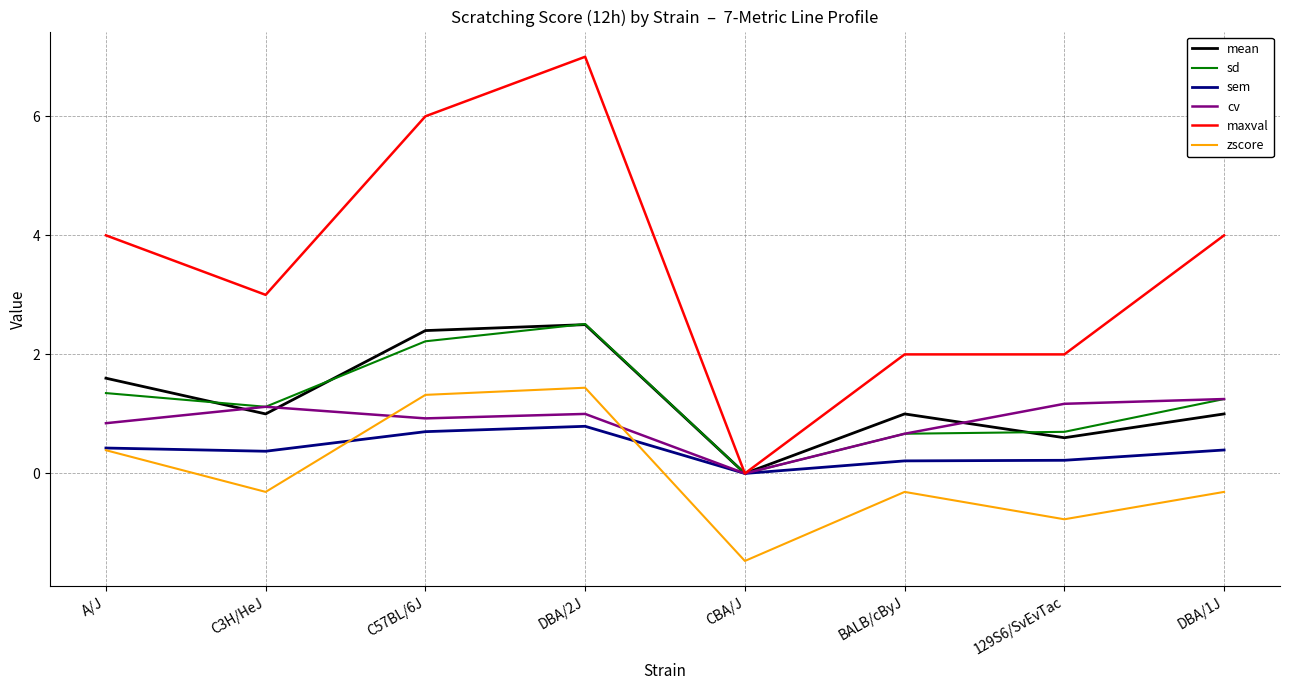

At which category does the chart reach its peak across all series?

DBA/2J